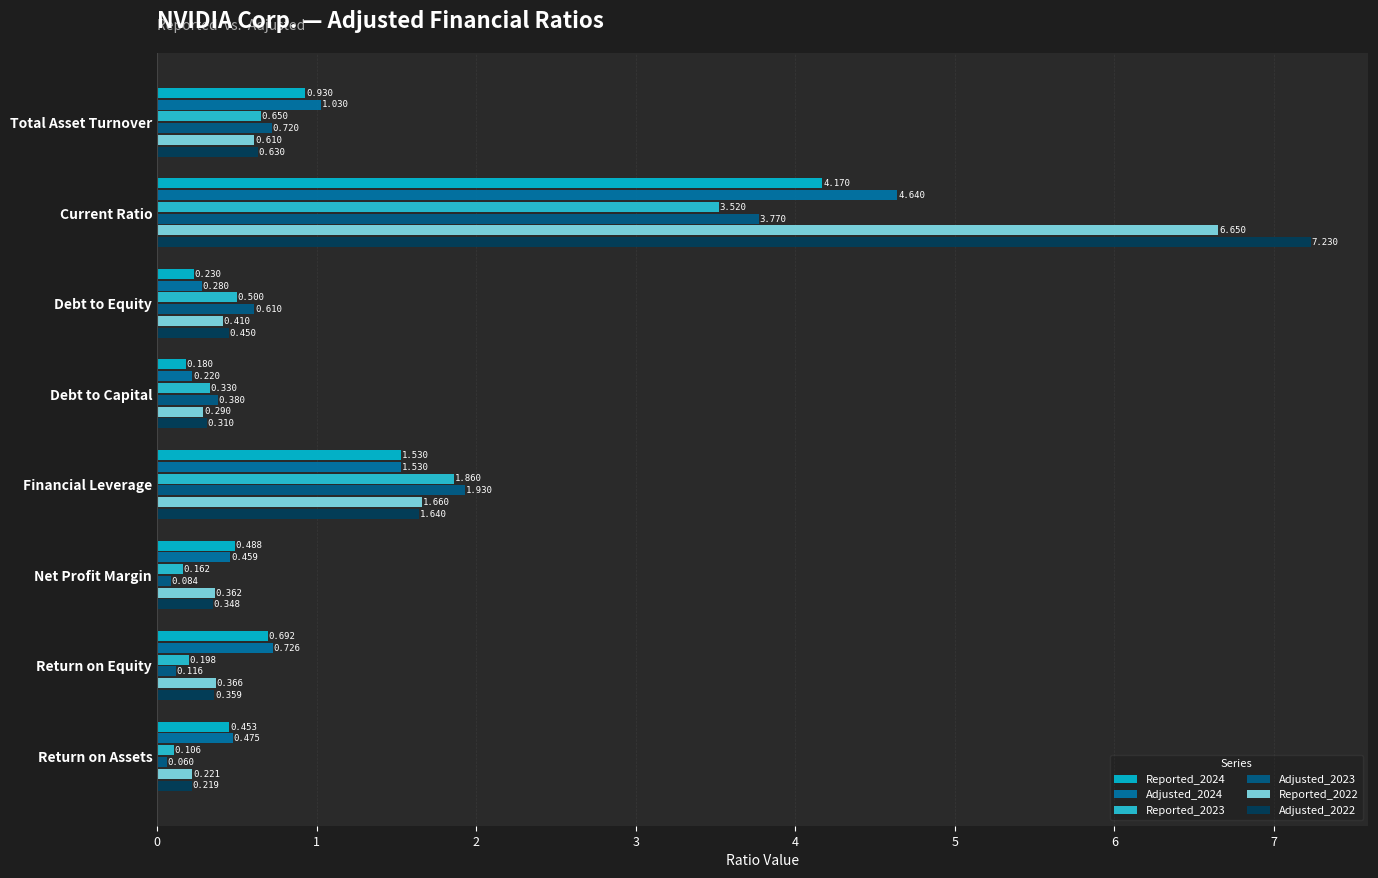

Which label corresponds to the largest value in the chart?

Current Ratio